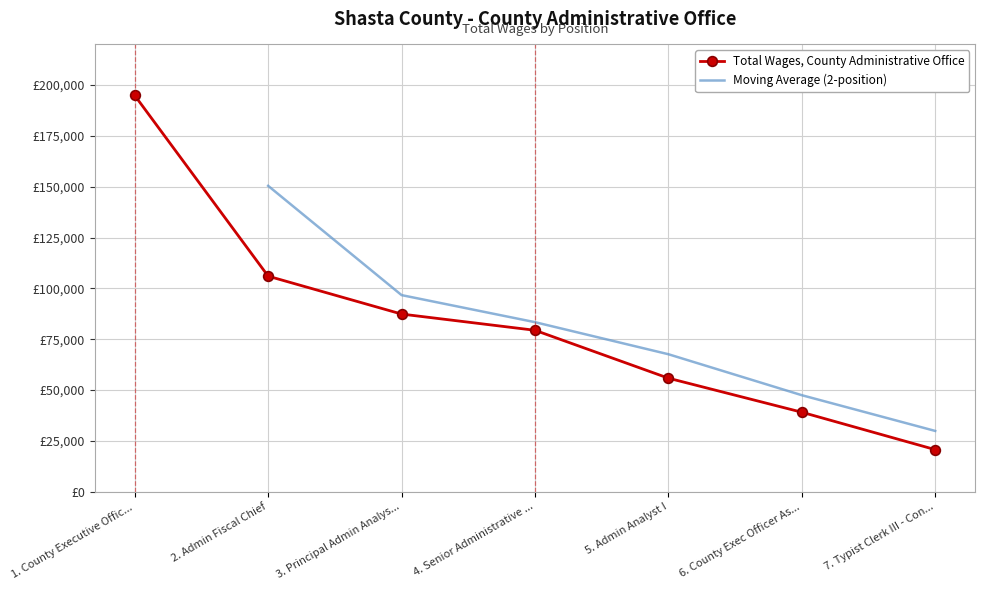

Approximately how many times larger is the value at 2. Admin Fiscal Chief compared to 6. County Exec Officer As...?

2.7